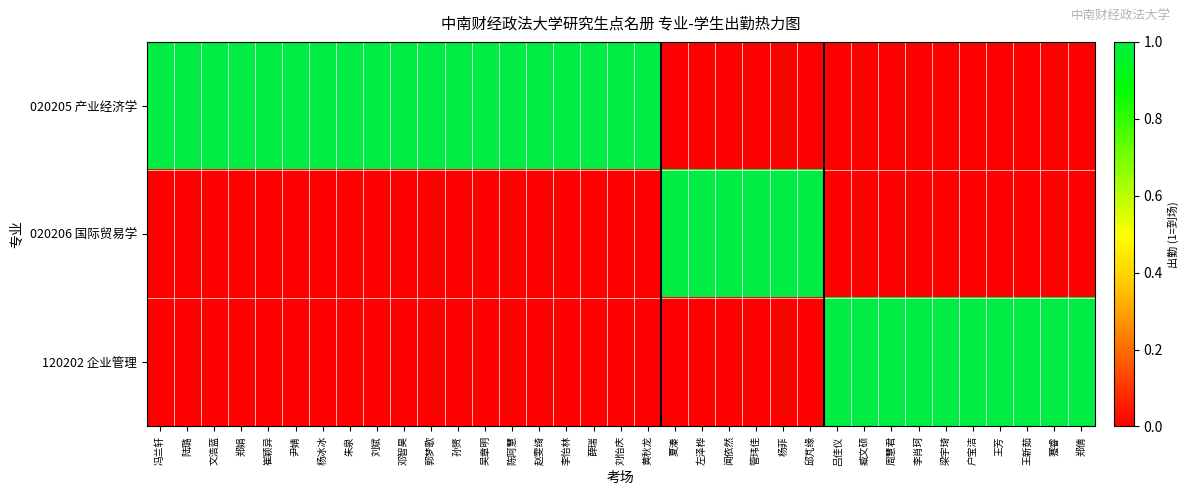

List the series in order of their overall mean, lowest first.

020206 国际贸易学, 120202 企业管理, 020205 产业经济学